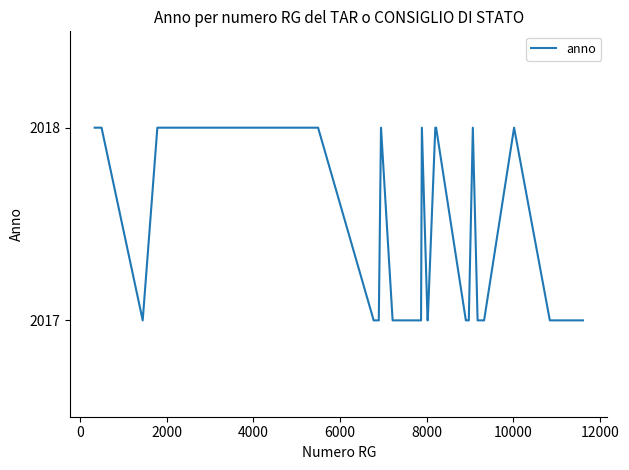

Reading left to right, list all the values displayed in this chart.

2018	2018	2017	2018	2018	2018	2018	2018	2018	2018	2018	2018	2018	2018	2018	2018	2017	2017	2018	2017	2017	2017	2017	2017	2018	2017	2017	2018	2018	2017	2017	2017	2018	2017	2017	2018	2017	2017	2017	2017